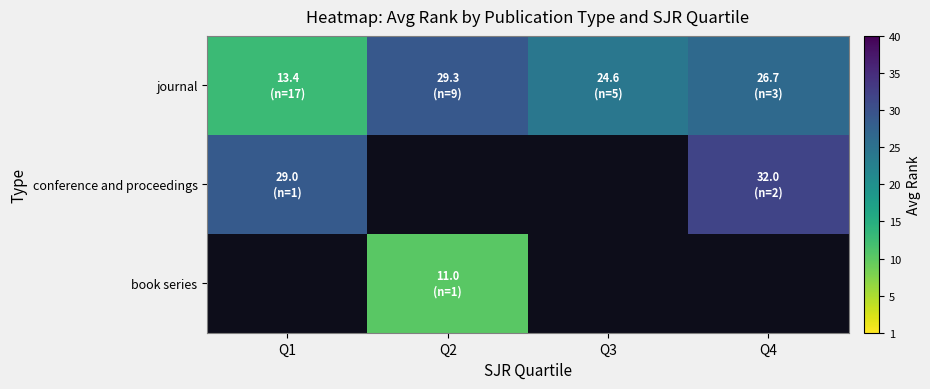

The value of journal at Q3 is 5.5. True or false?

False